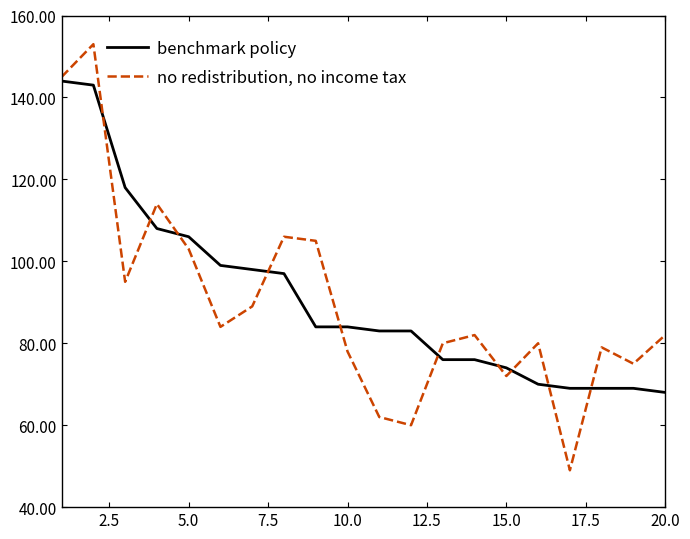

Does the chart have visible grid lines?

No